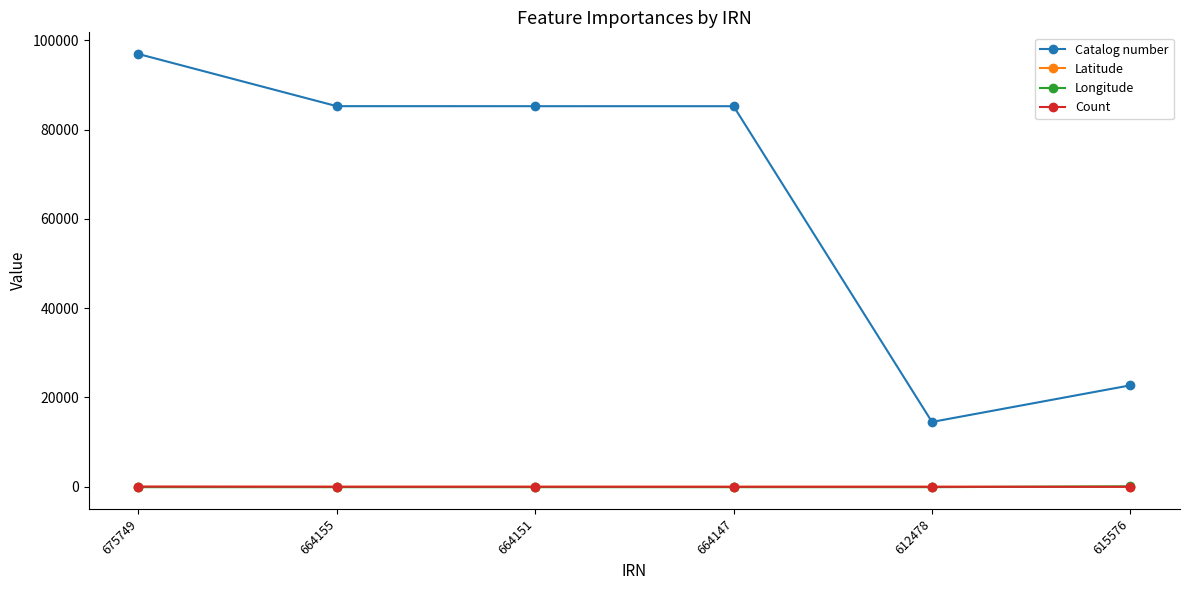

What is the minimum value shown in the chart?

-84.7